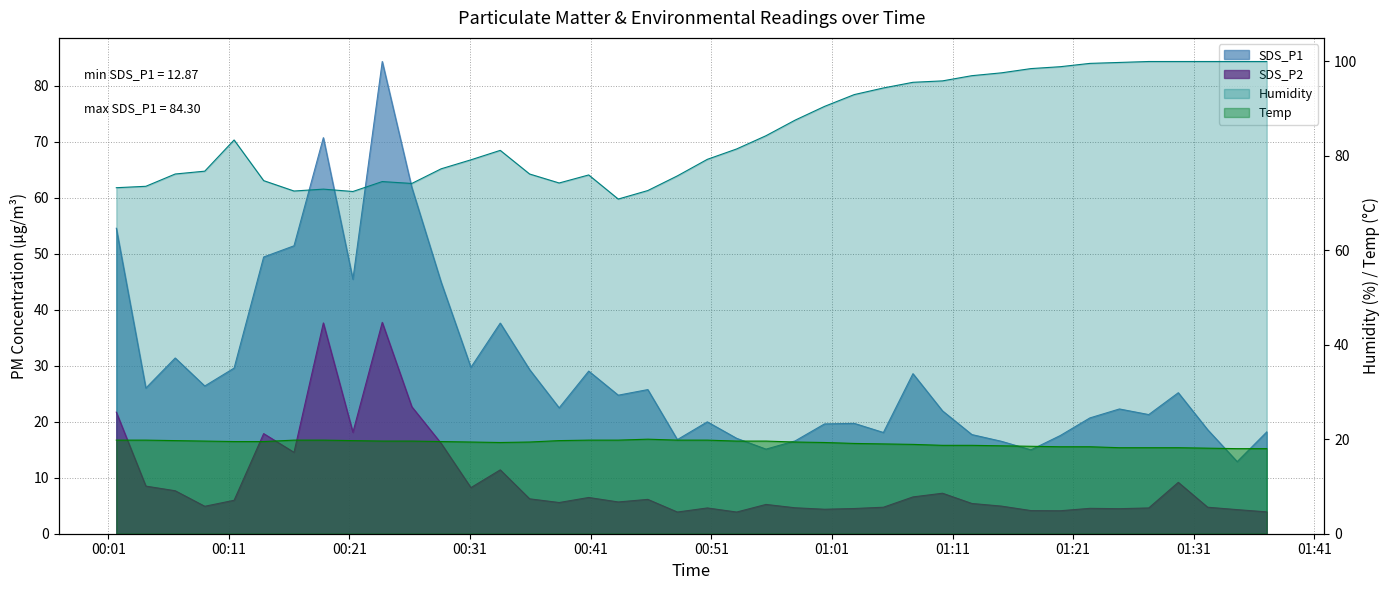

True or false: SDS_P1 has more than 2 interior local peaks.

True